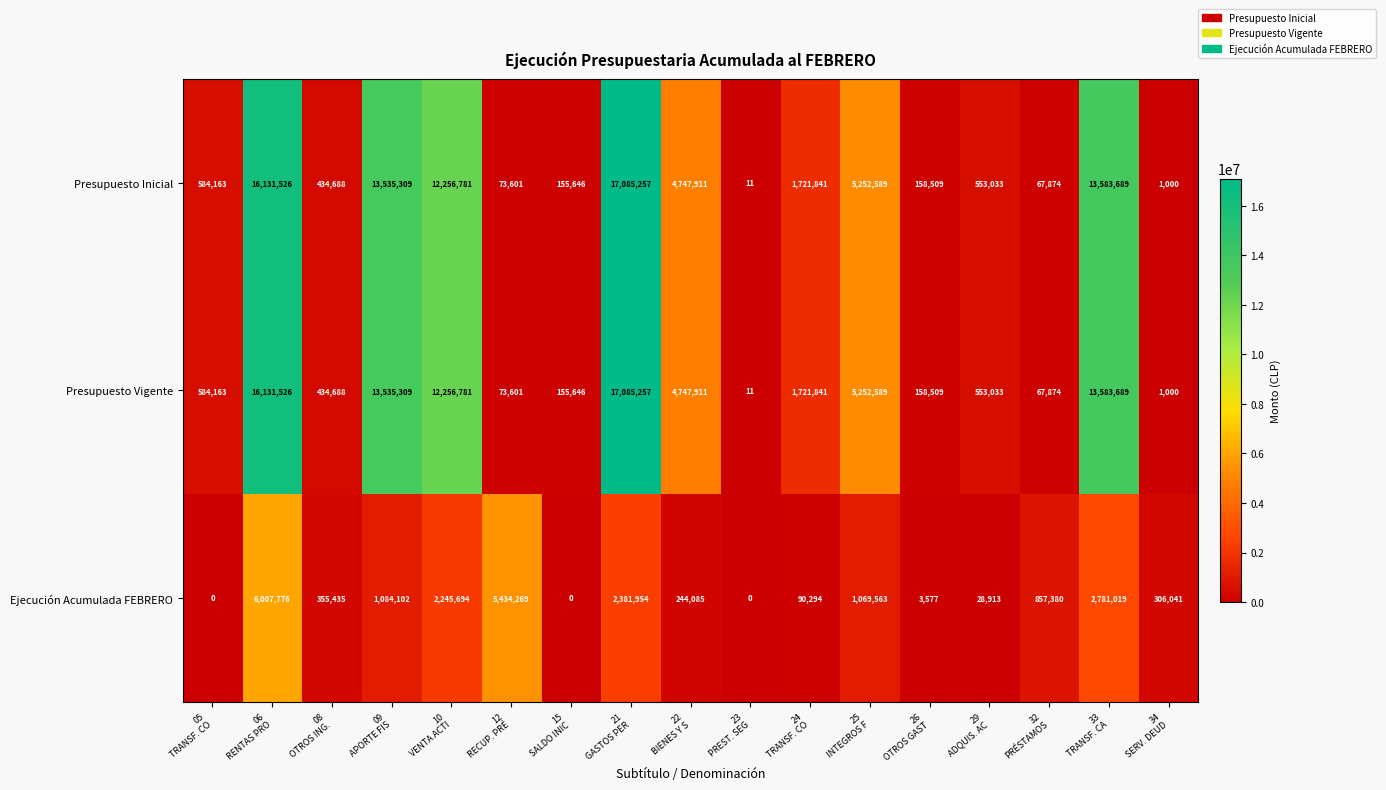

What is the total value across all series at 12
RECUP. PRÉ?

5581471